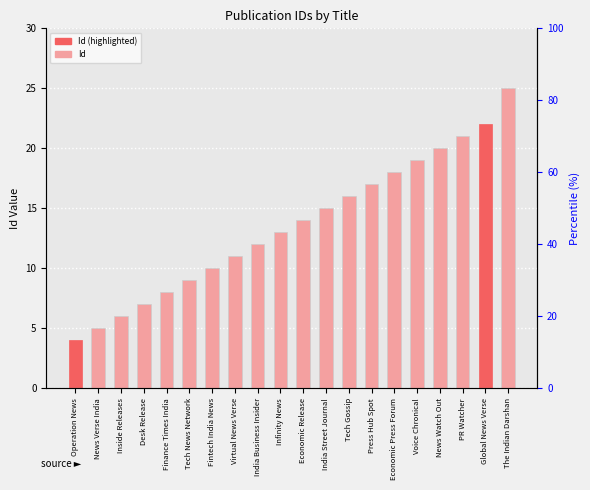

Where is the data nearest to the value 14?

Economic Release